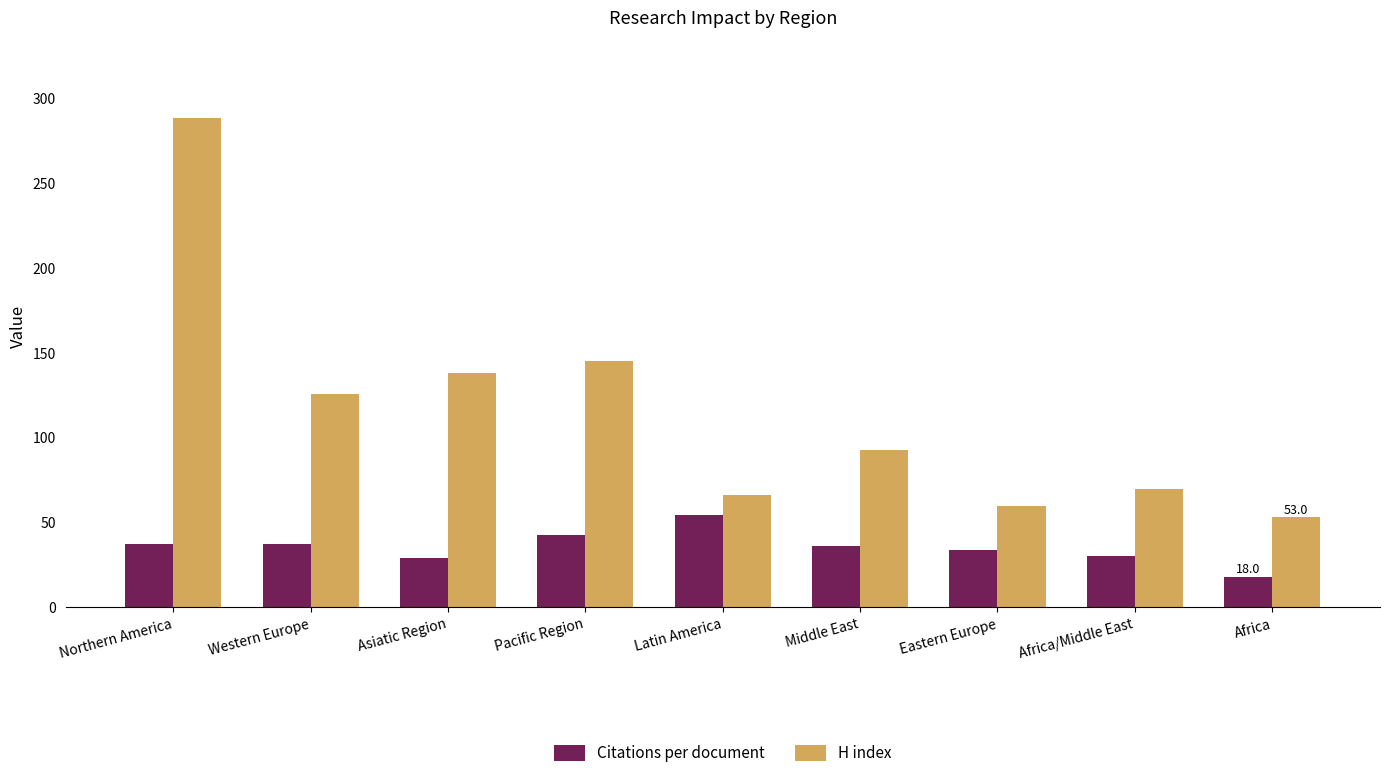

At which label does Citations per document reach its peak?

Latin America